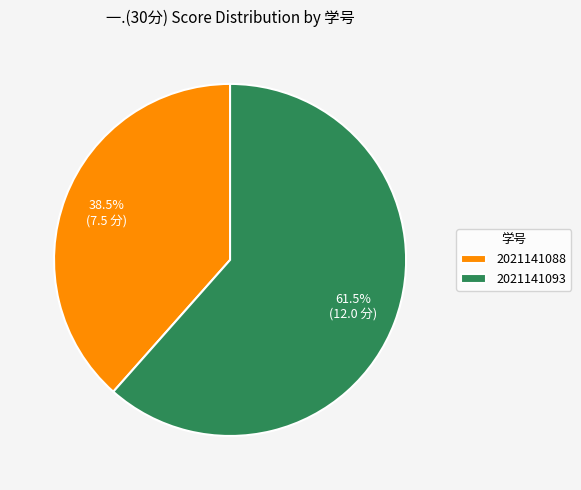

How many slices are in this pie chart?

2